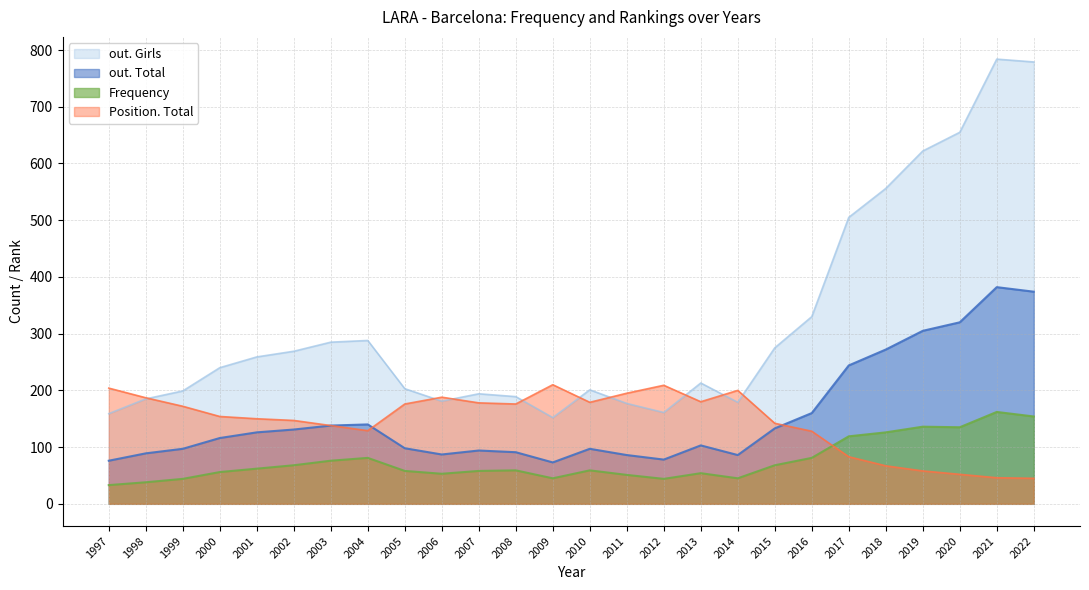

Where is the first local minimum for Position. Total?

2004